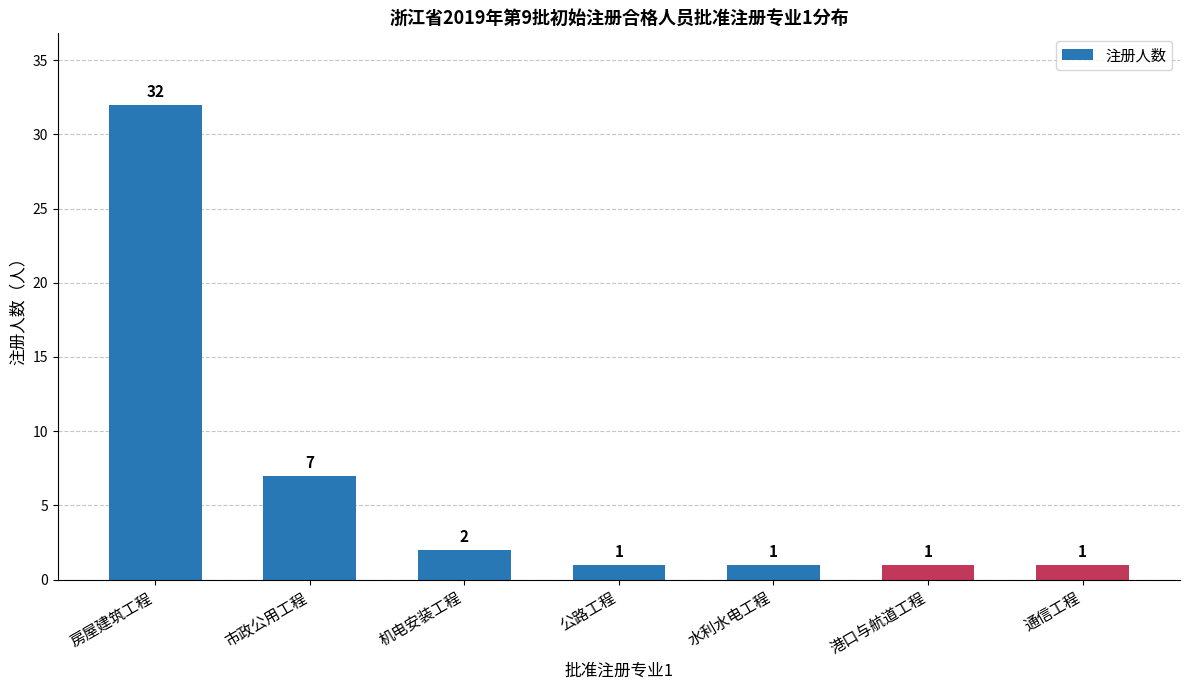

Read the value at 房屋建筑工程.

32